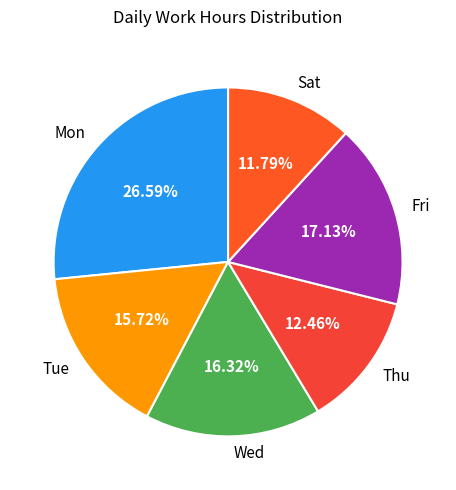

The Mon slice represents 27% of the pie. True or false?

True